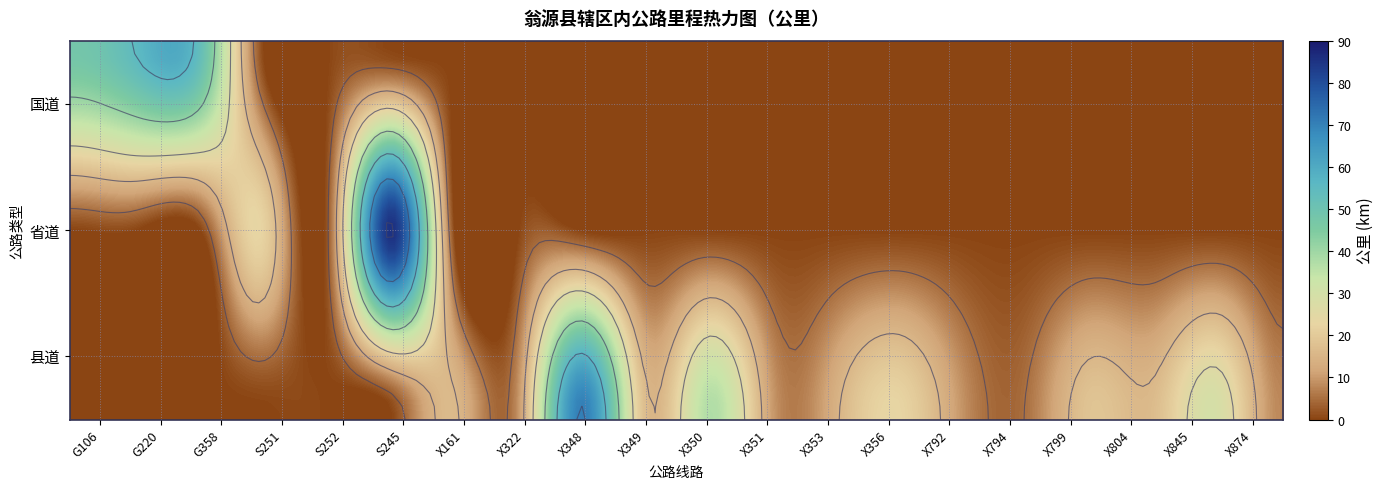

List the series in order of their peak value, lowest first.

县道, 国道, 省道